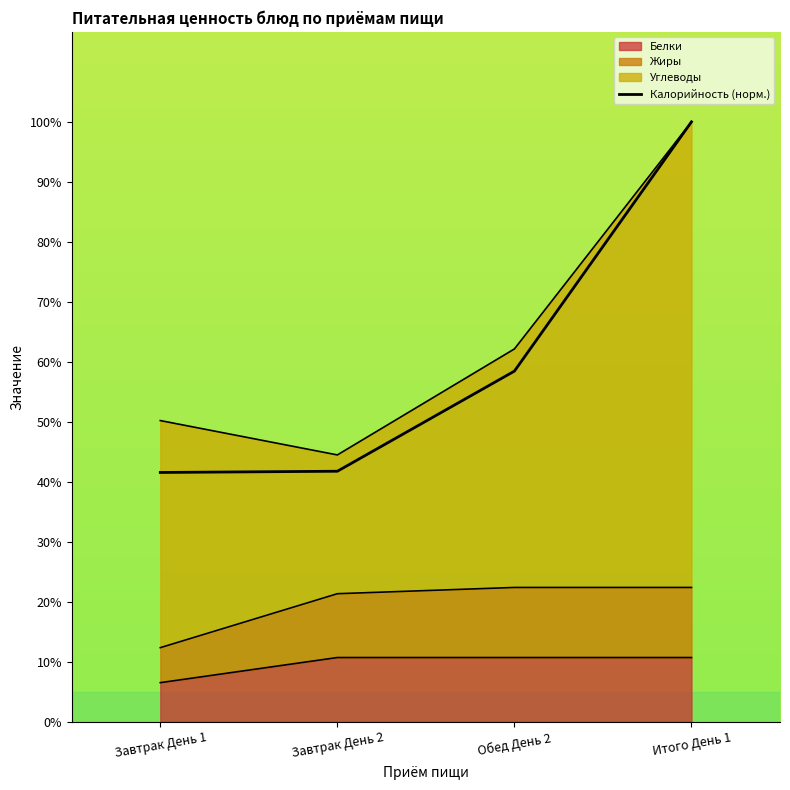

Reading right to left, extract all data points from this chart.

Итого День 1=257.0	Обед День 2=150.2	Завтрак День 2=107.3	Завтрак День 1=106.8